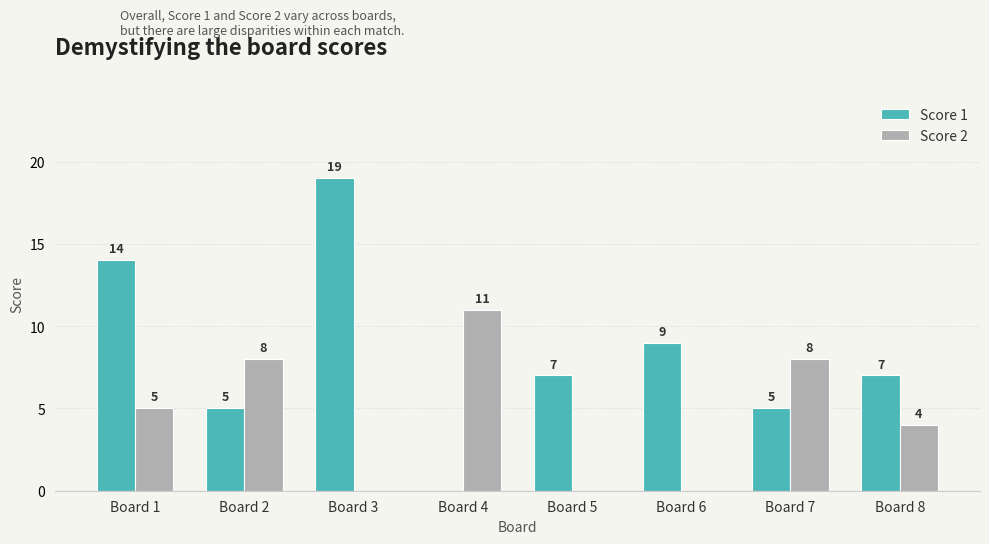

What is the highest value of the Score 1 series?

19